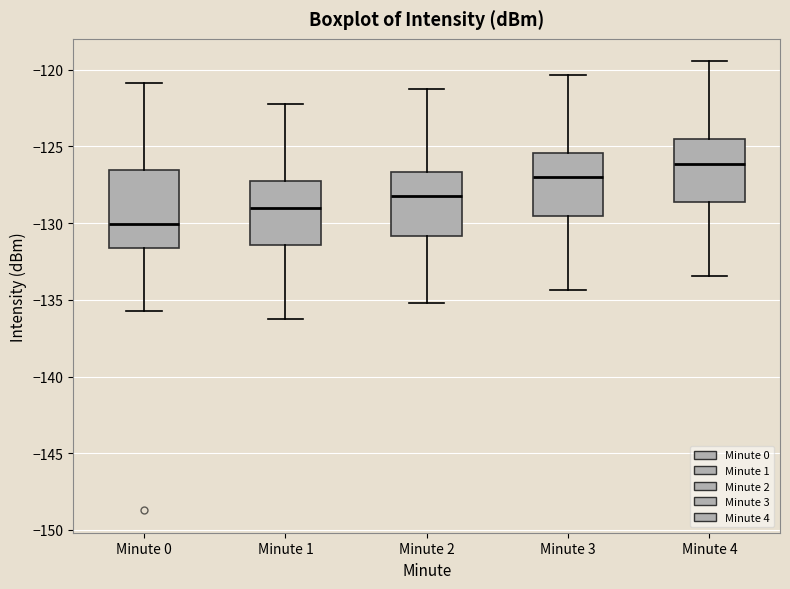

Which box's median line is the highest?

Minute 4